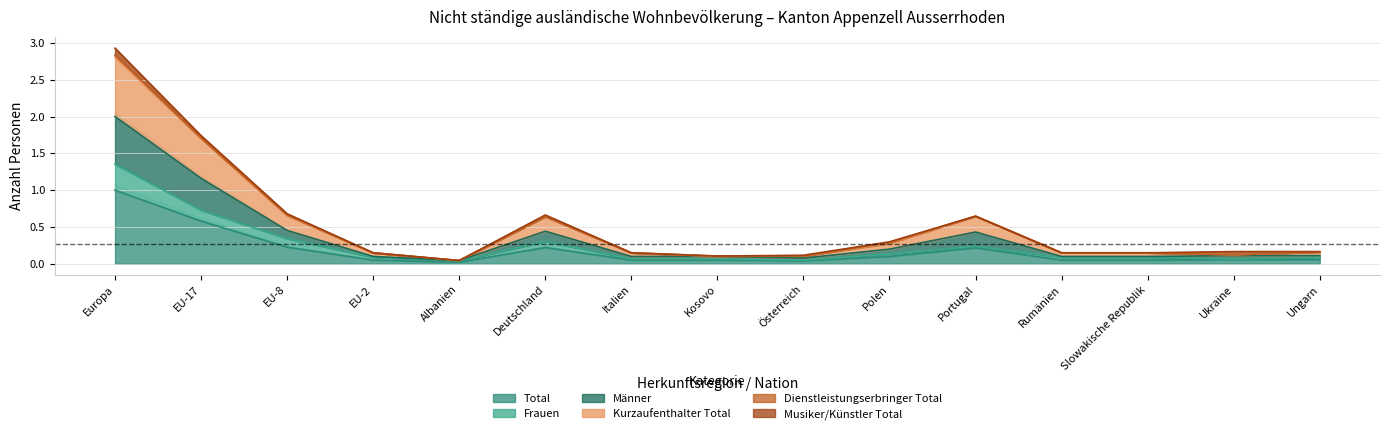

The Total series shows 0.2 at EU-17. True or false?

False